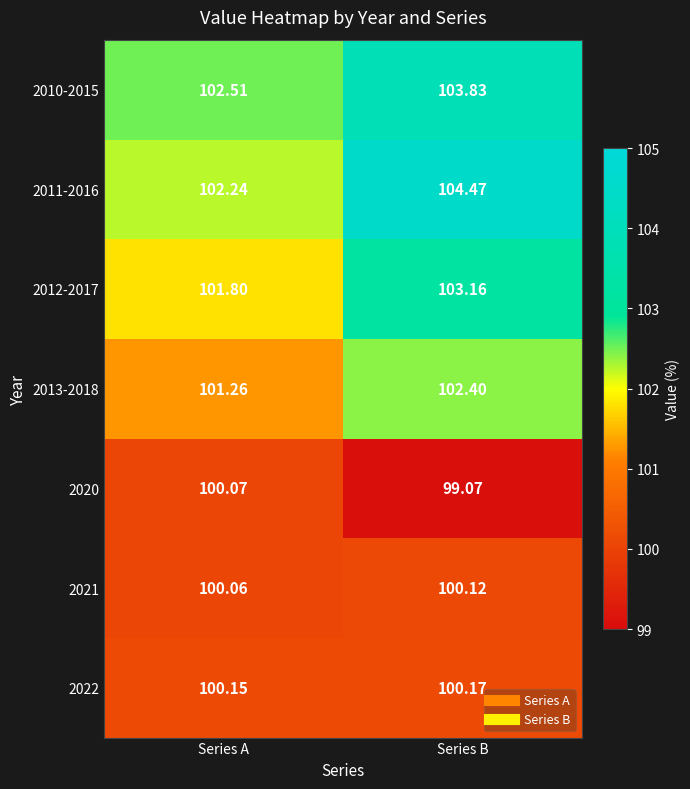

Where is 2021 nearest to the value 100?

Series A